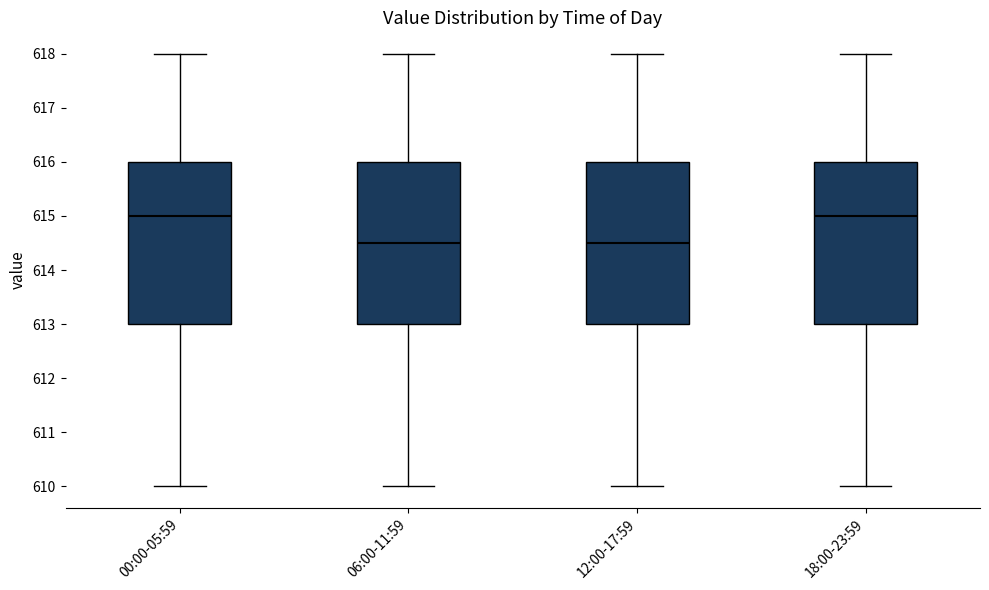

Reading left to right, read every box against the y-axis: the position of its median line, the range the box covers, and the ends of its whiskers. The values are not printed on the chart, so give them approximately, as read against the axis.

00:00-05:59: median 615.0, box 613.0 to 616.0, whiskers 610.0 to 618.0
06:00-11:59: median 614.5, box 613.0 to 616.0, whiskers 610.0 to 618.0
12:00-17:59: median 614.5, box 613.0 to 616.0, whiskers 610.0 to 618.0
18:00-23:59: median 615.0, box 613.0 to 616.0, whiskers 610.0 to 618.0